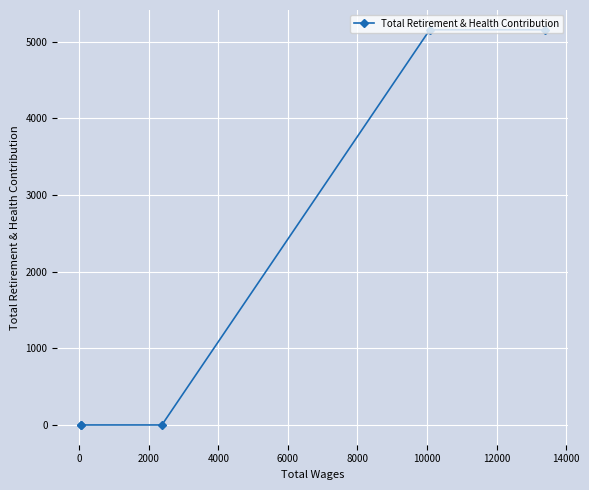

Count the number of data series in this chart.

1